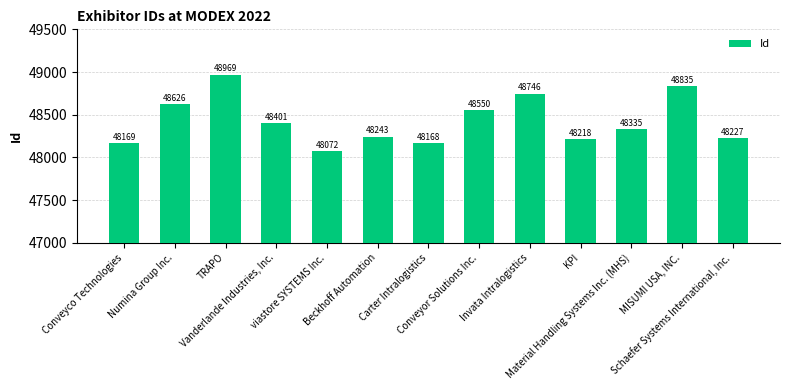

The chart shows a value of 48218 at KPI. True or false?

True